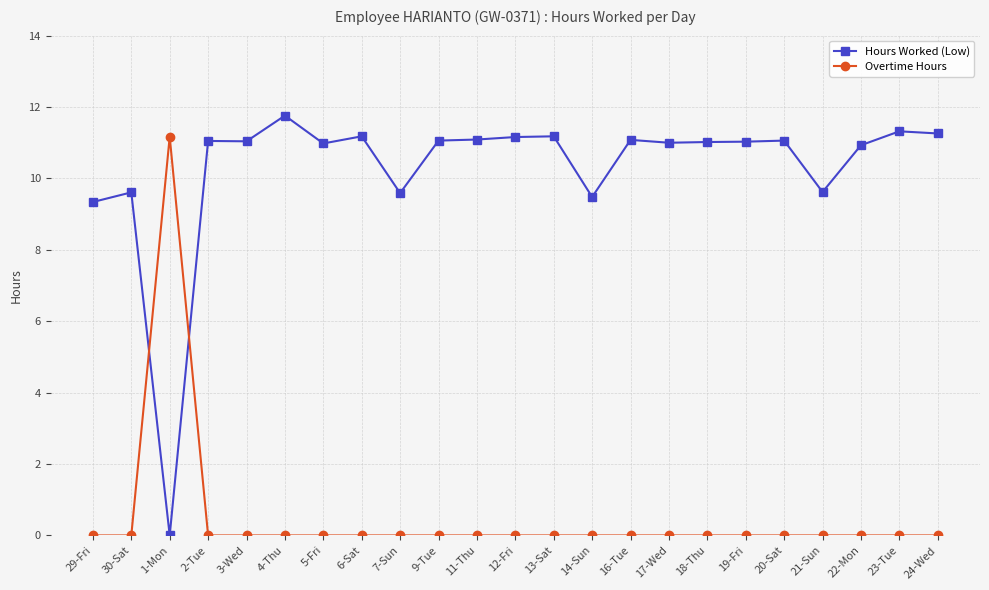

The Overtime Hours series shows 0.0 at 29-Fri. True or false?

True